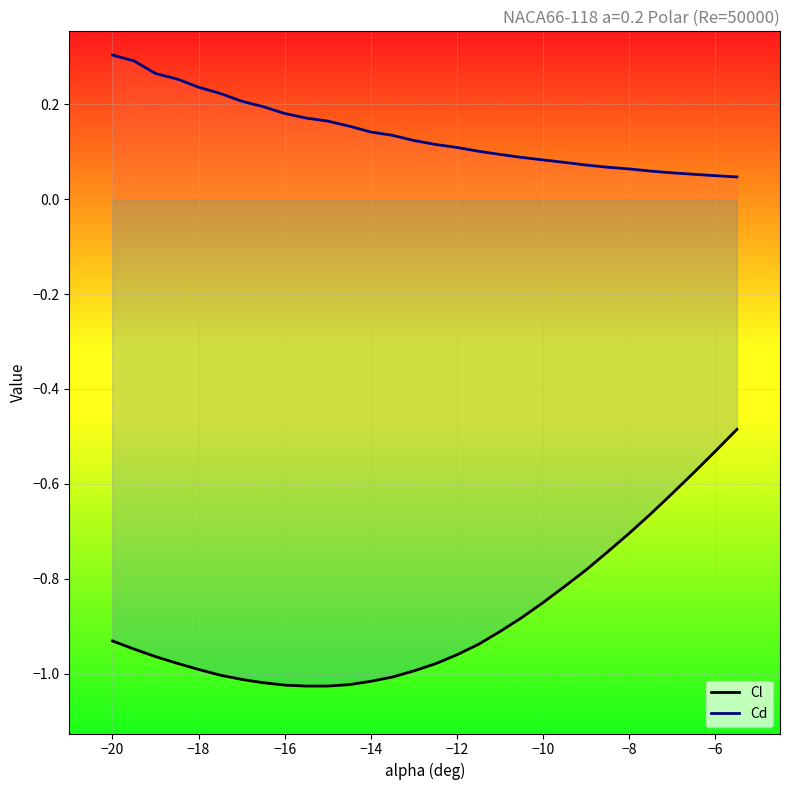

True or false: Cl and Cd cross at least once.

False